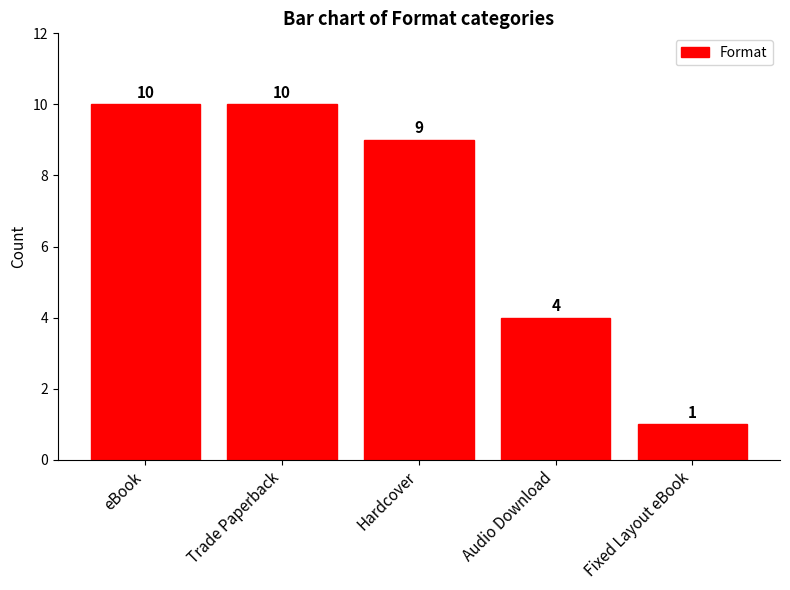

How many distinct data groups are displayed?

1